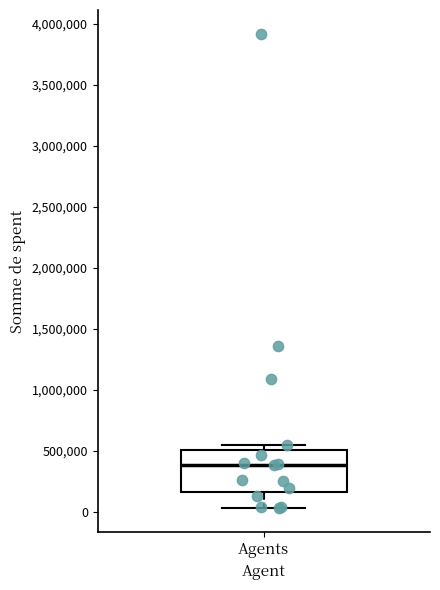

Transcribe this box plot: give where the median line is, the range the box spans, and where the two whiskers end, as read against the y-axis. The values are not printed on the chart, so give them approximately, as read against the axis.

median 400000, box 150000 to 500000, whiskers 50000 to 550000